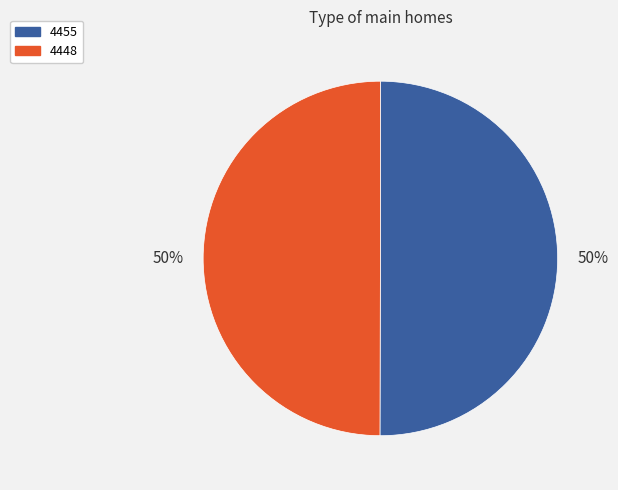

Is the sum of 4448 and 4455 greater than half?

Yes